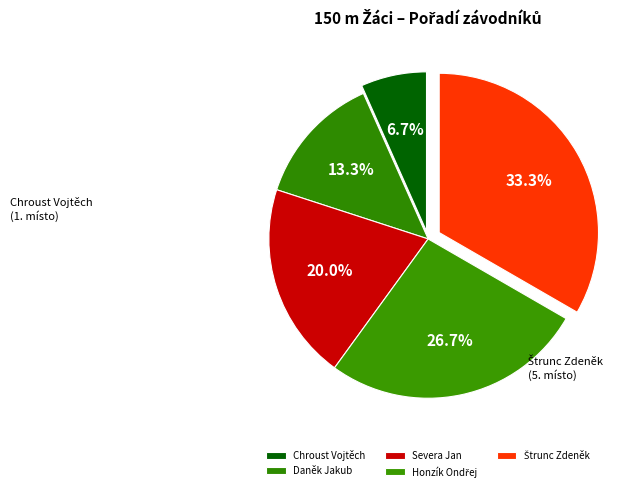

The Daněk Jakub slice represents 22% of the pie. True or false?

False